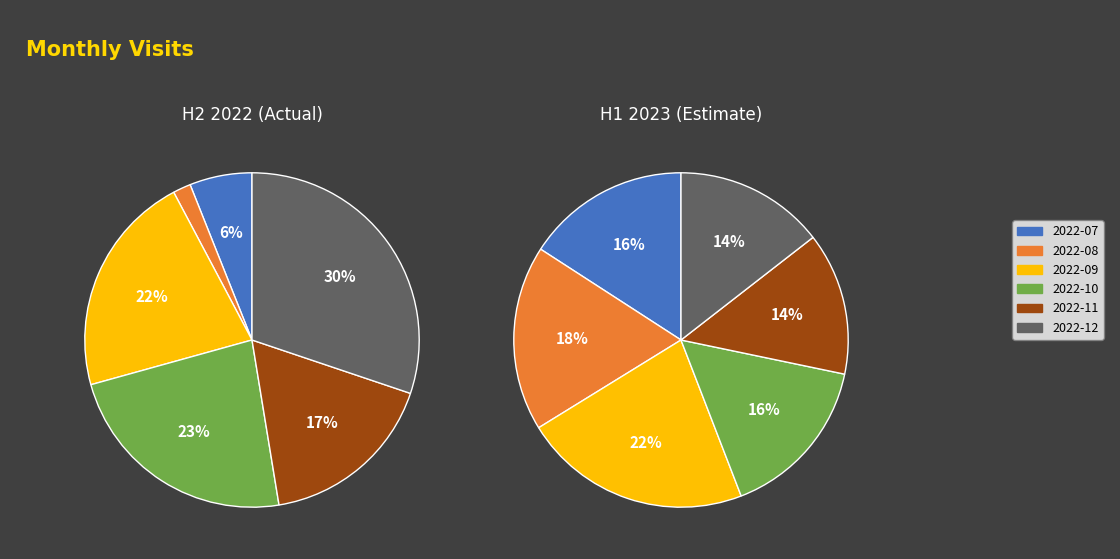

Which category has the smallest portion of the pie?

2022-08